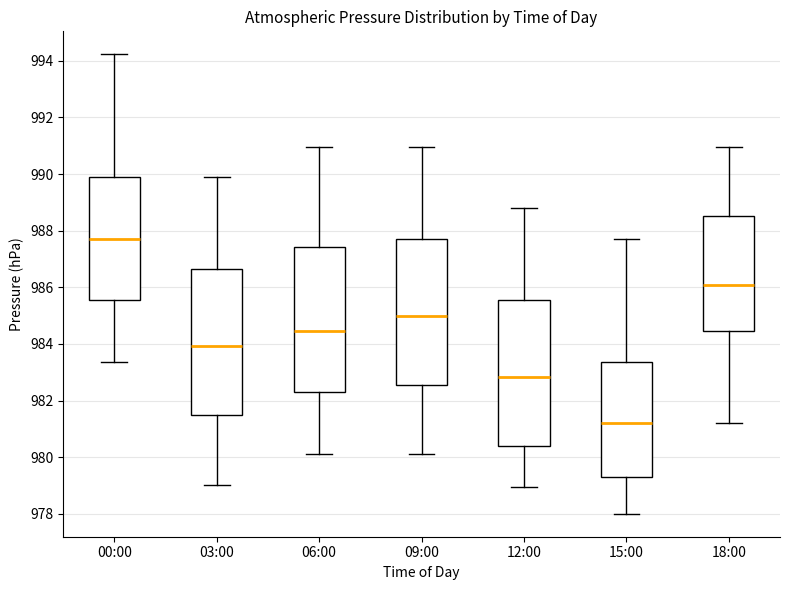

Where is the lower edge of the box for 09:00 on the y-axis? The values are not printed on the chart, so give them approximately, as read against the axis.

982.6